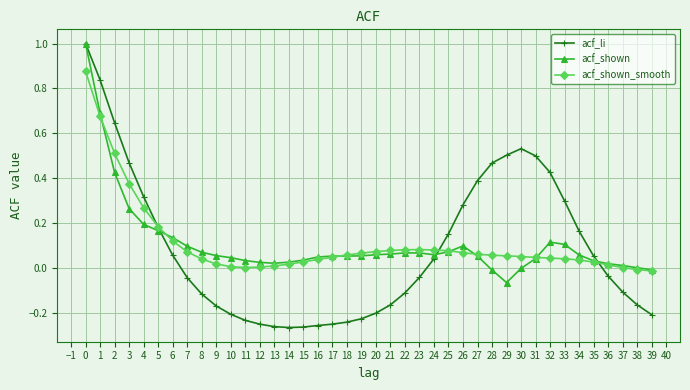

True or false: acf_shown has more than 0 interior local peaks.

True